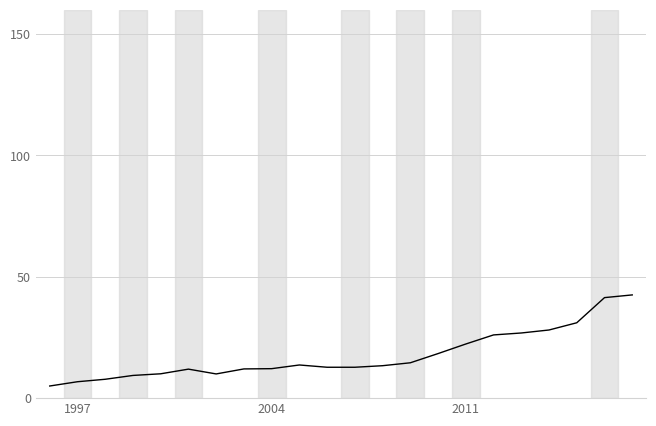

What is the minimum value shown in the chart?

5.0